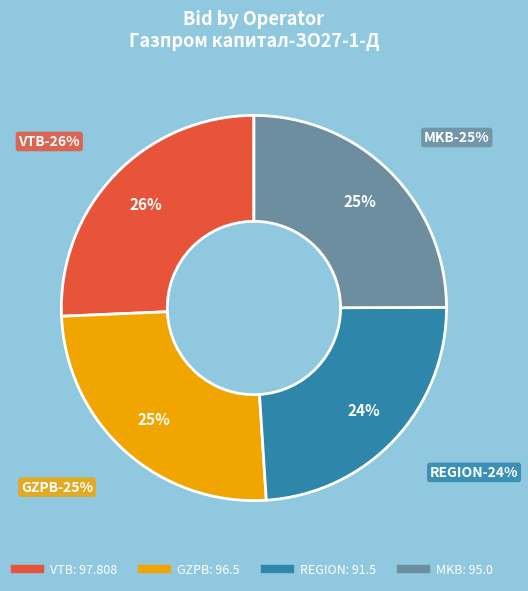

How much of the chart is everything except VTB?

74.3%